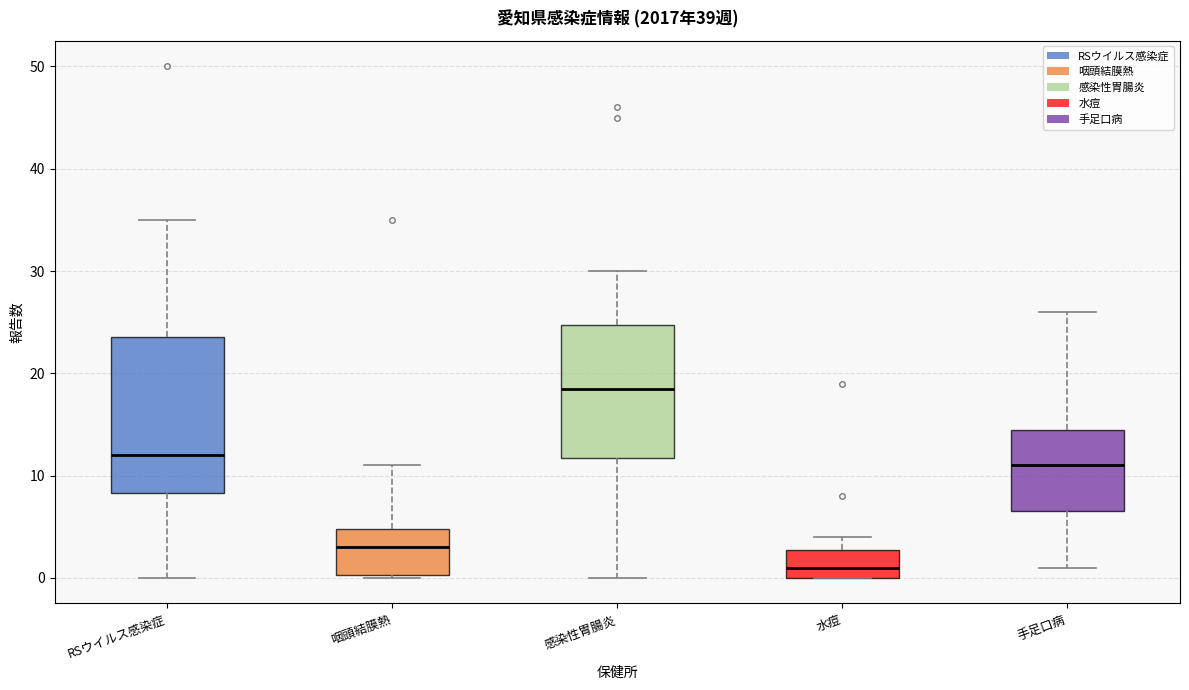

Where is the lower edge of the box for 水痘 on the y-axis? The values are not printed on the chart, so give them approximately, as read against the axis.

0